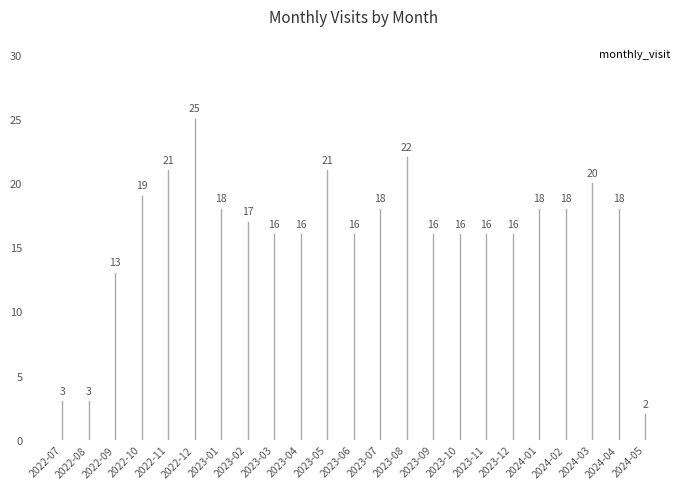

What is the smallest value displayed?

2